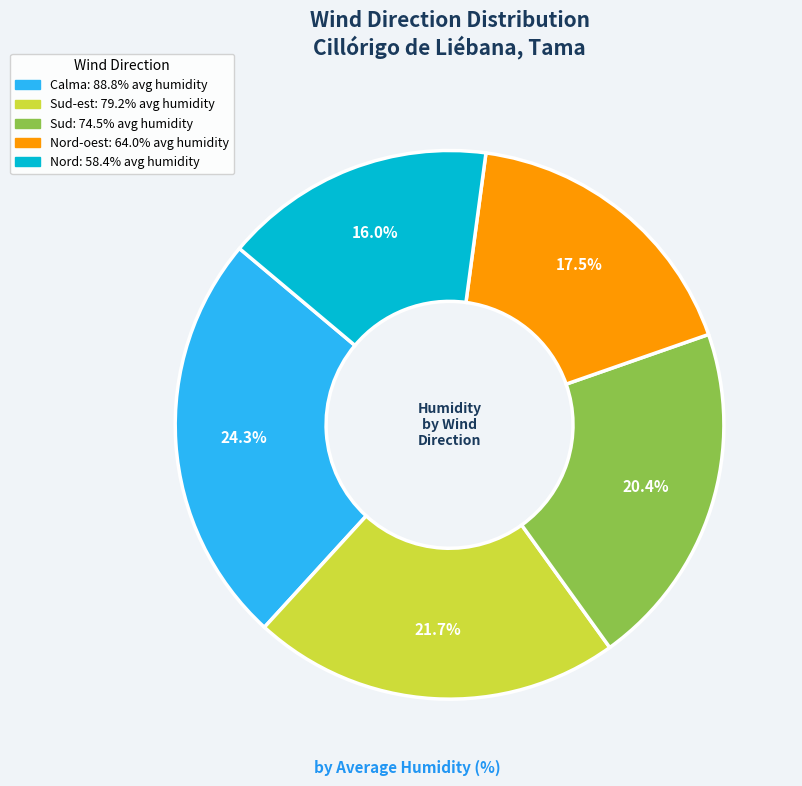

Does any single category account for the majority?

No